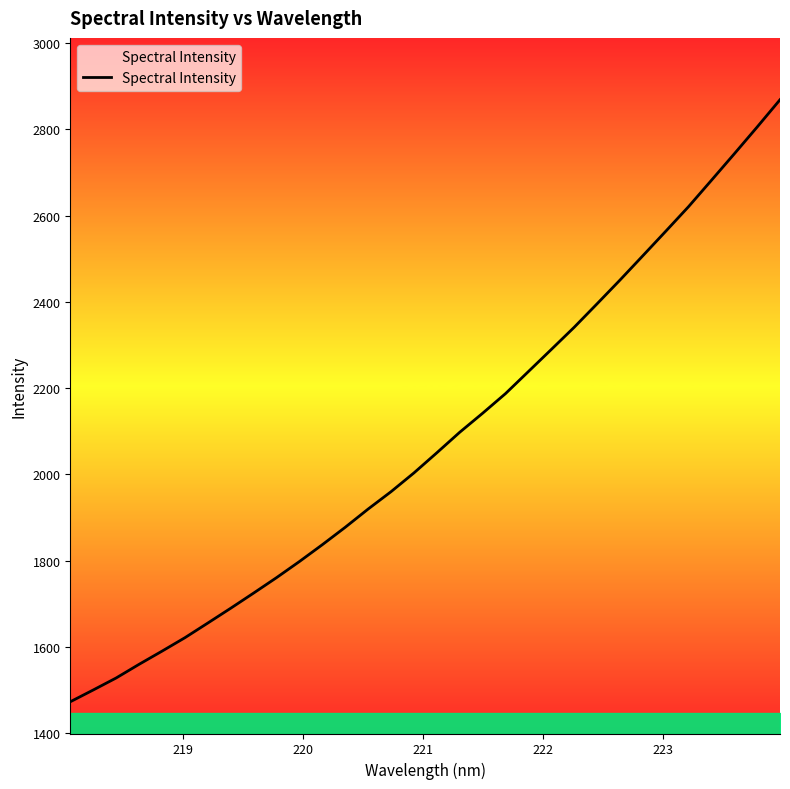

What is the greatest value displayed?

2869.0